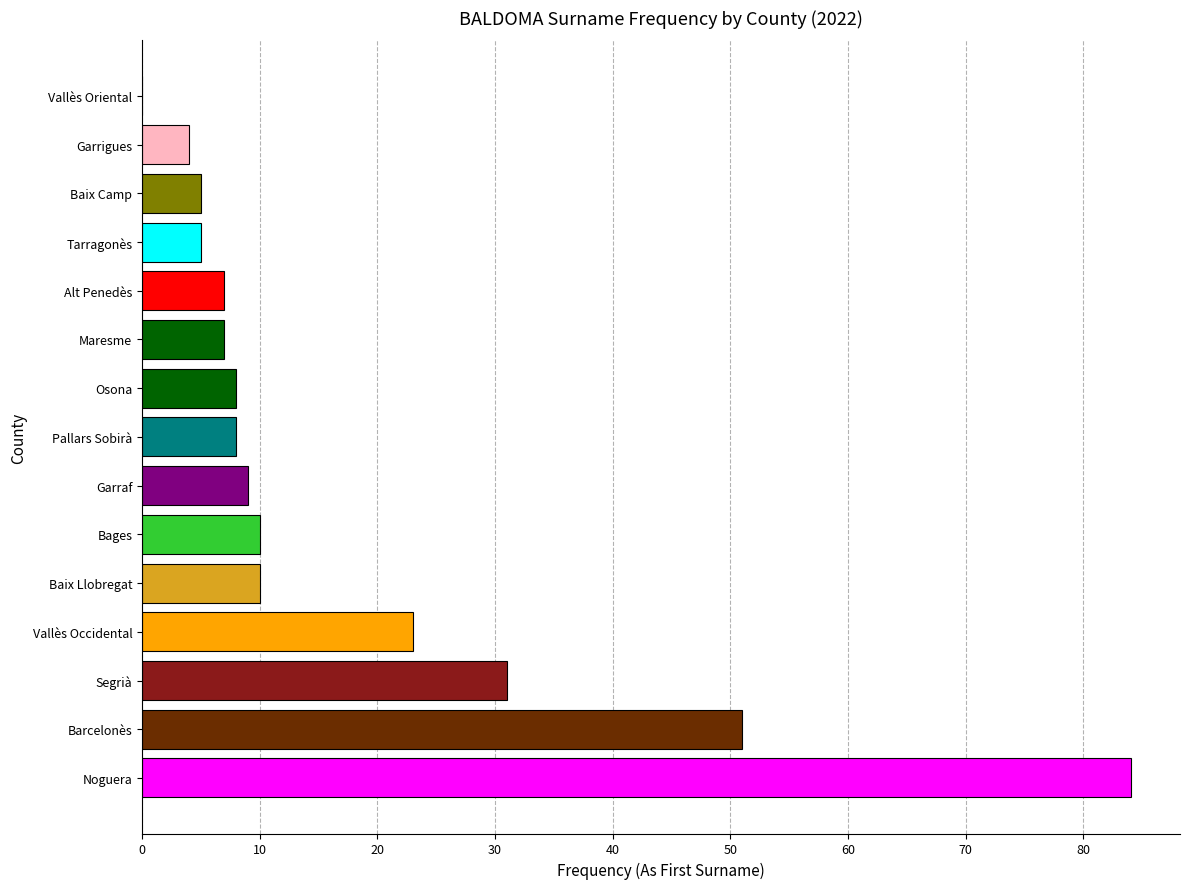

What is the change in value from Garraf to Vallès Oriental?

-9